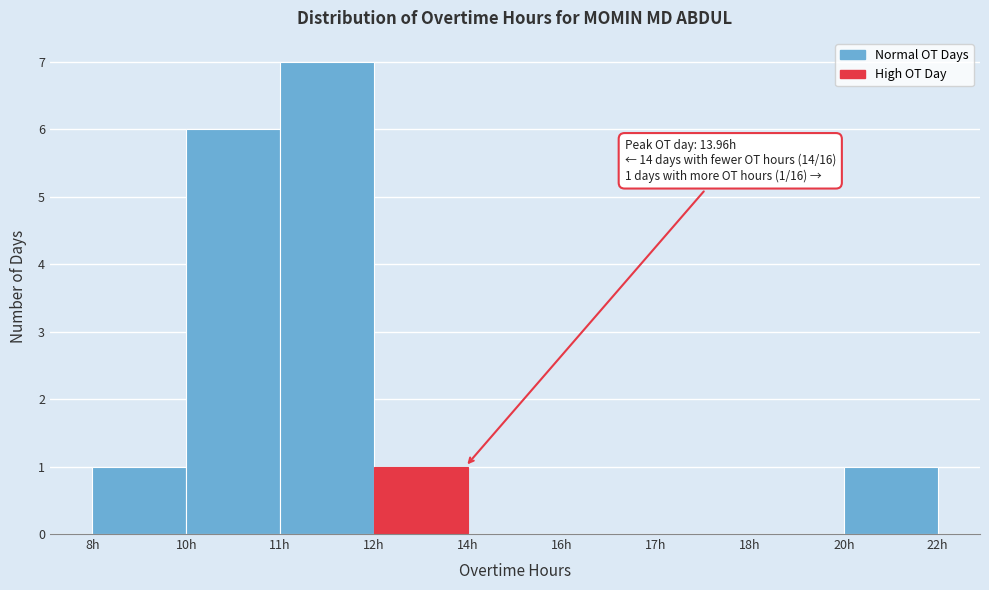

Reading left to right, list all the values displayed in this chart.

8h=1	10h=6	11h=7	12h=1	14h=0	16h=0	17h=0	18h=0	20h=1